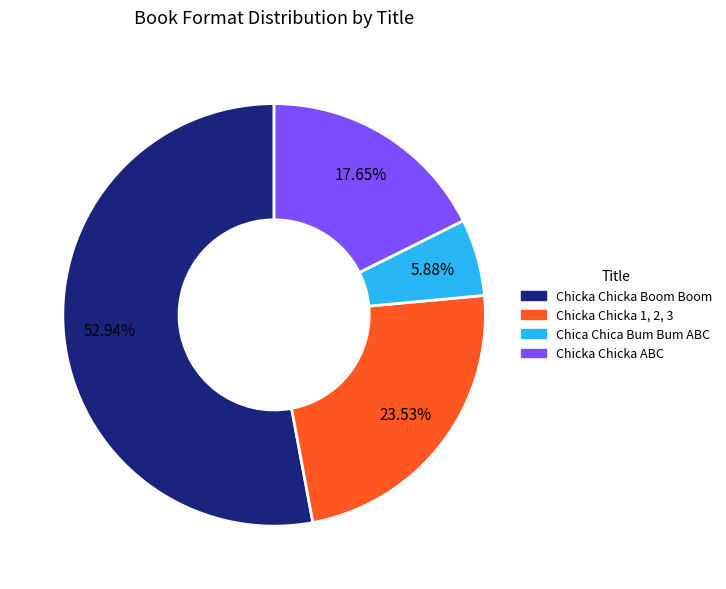

To the nearest percent, what portion does Chica Chica Bum Bum ABC represent?

6%